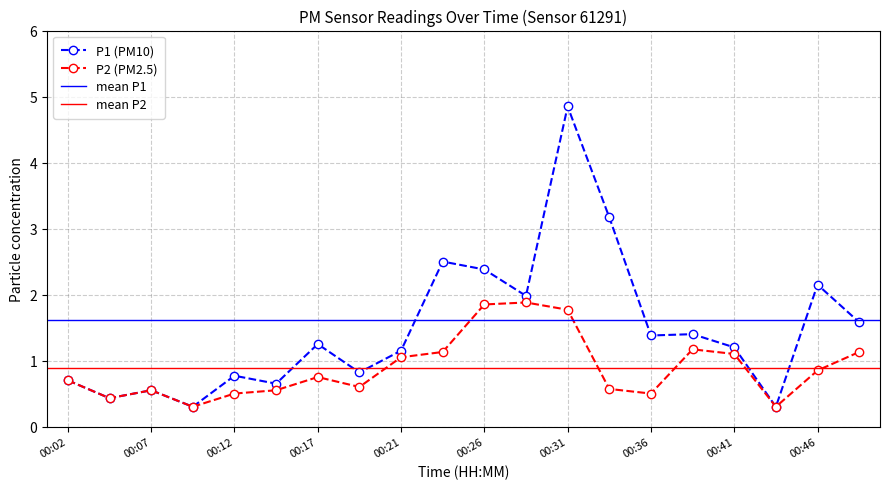

Where is the first local maximum for P1?

00:07